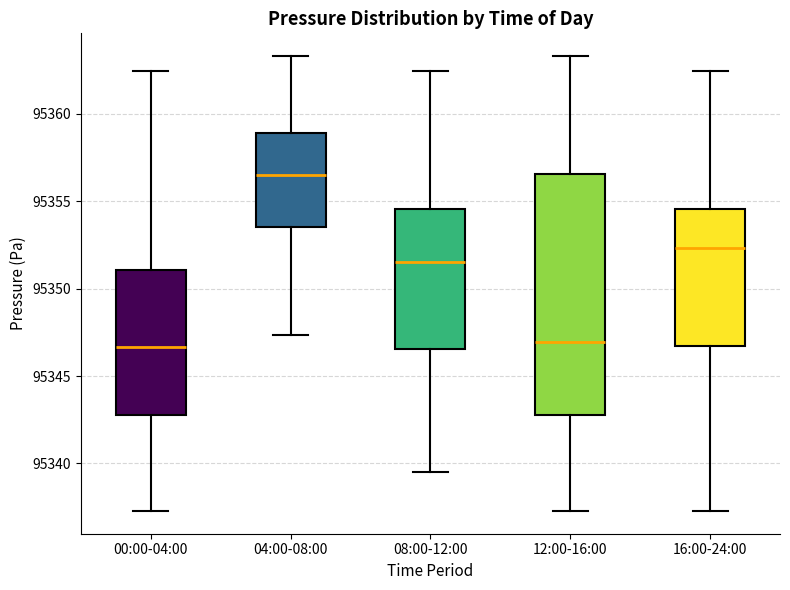

Reading left to right, read every box against the y-axis: the position of its median line, the range the box covers, and the ends of its whiskers. The values are not printed on the chart, so give them approximately, as read against the axis.

00:00-04:00: median 95346.5, box 95343.0 to 95351.0, whiskers 95337.5 to 95362.5
04:00-08:00: median 95356.5, box 95353.5 to 95359.0, whiskers 95347.5 to 95363.5
08:00-12:00: median 95351.5, box 95346.5 to 95354.5, whiskers 95339.5 to 95362.5
12:00-16:00: median 95347.0, box 95343.0 to 95356.5, whiskers 95337.5 to 95363.5
16:00-24:00: median 95352.5, box 95346.5 to 95354.5, whiskers 95337.5 to 95362.5